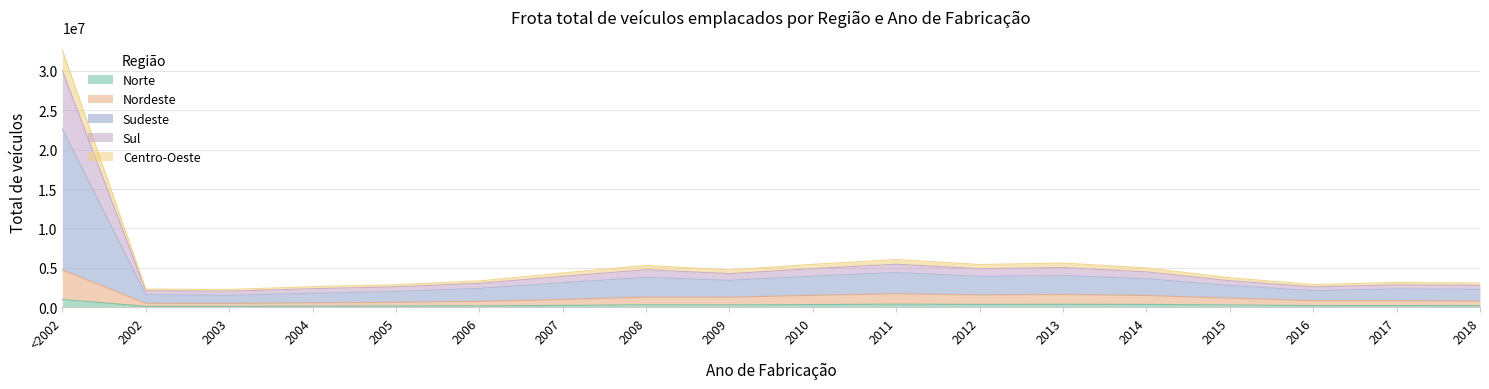

The Norte series shows 157340 at 2005. True or false?

True